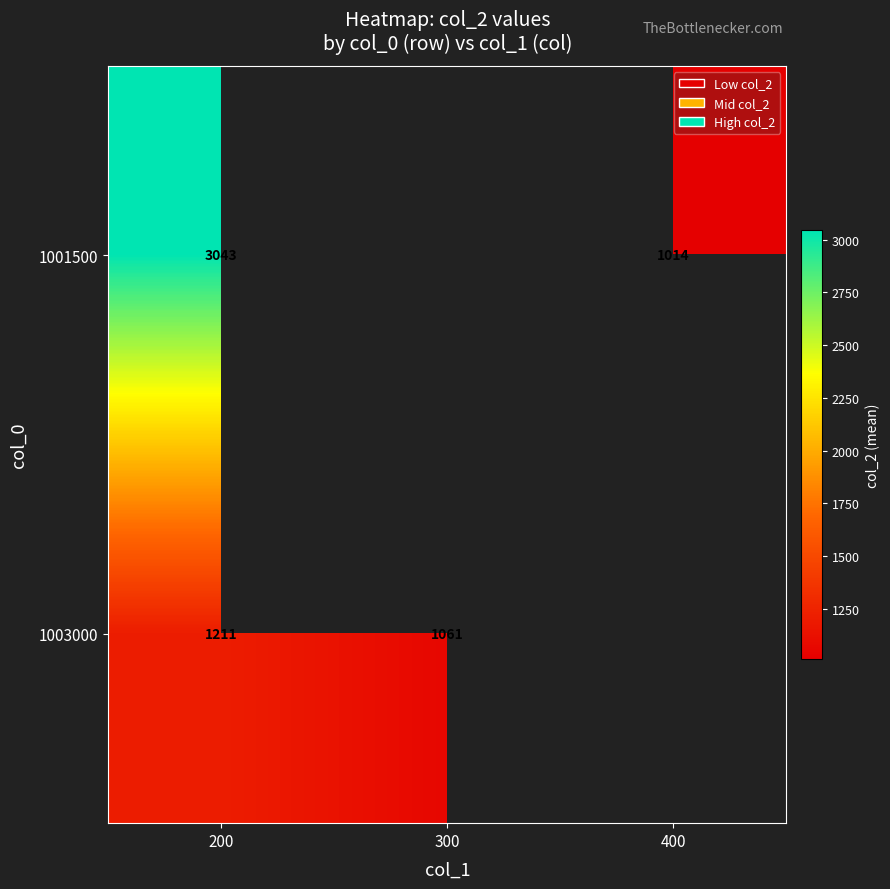

Is it true that 1003000 equals 436 at 200?

False